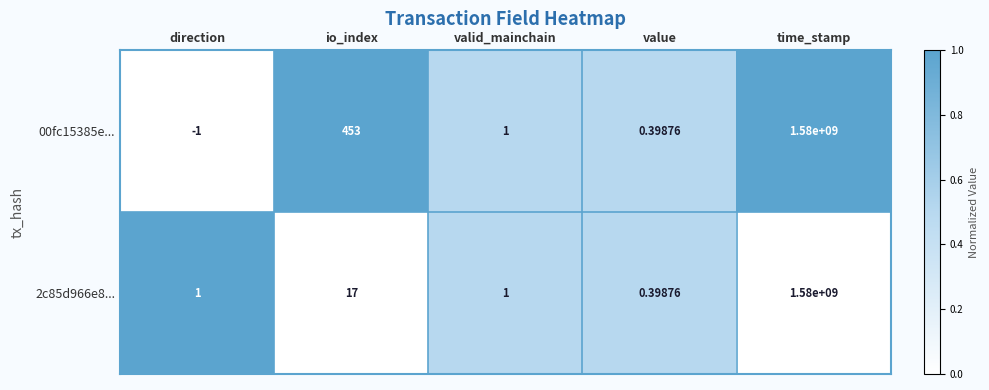

At which category is the sum across all series the highest?

time_stamp